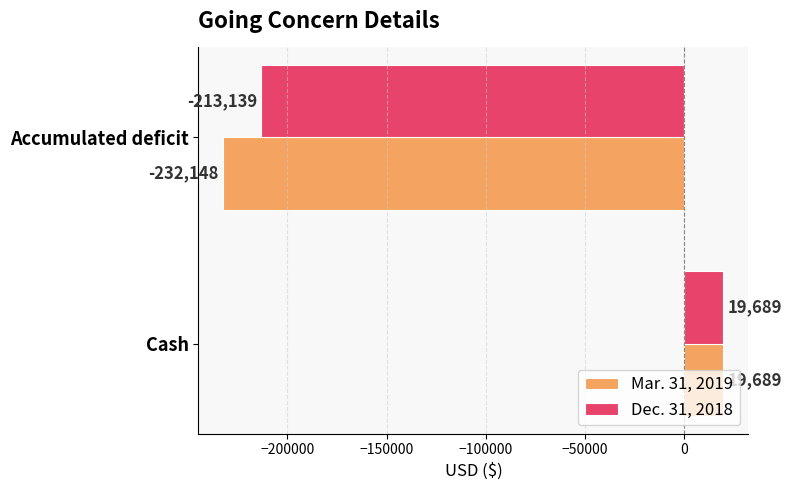

Count the number of data series in this chart.

2